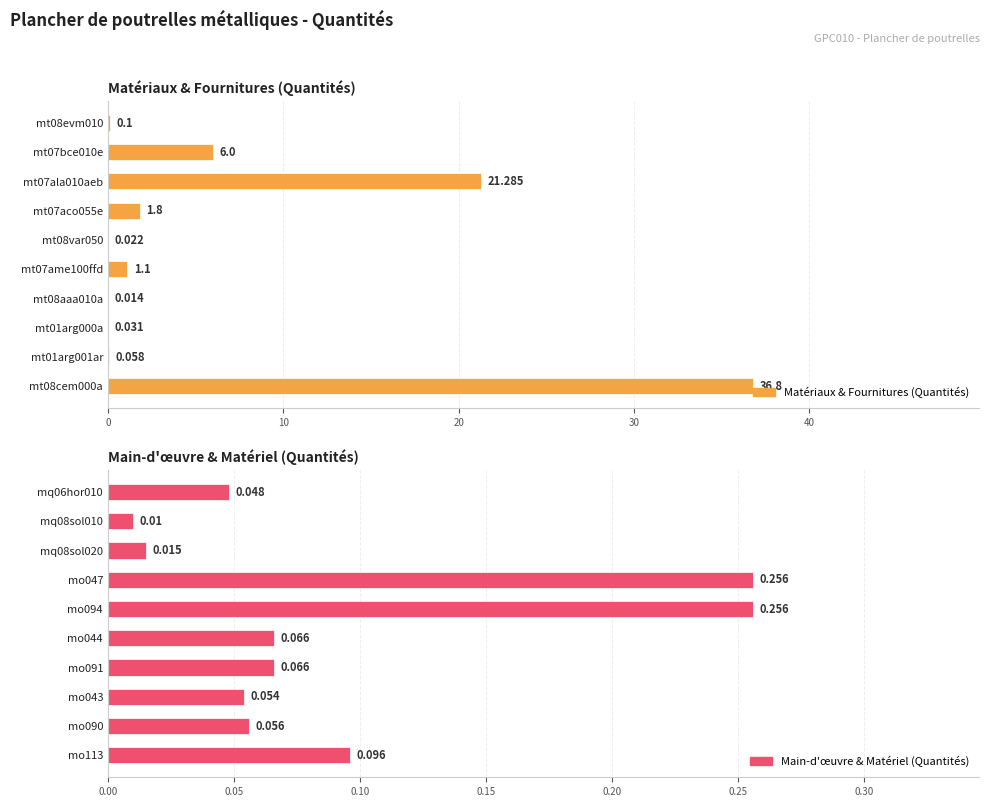

How many data points does each series have?

10